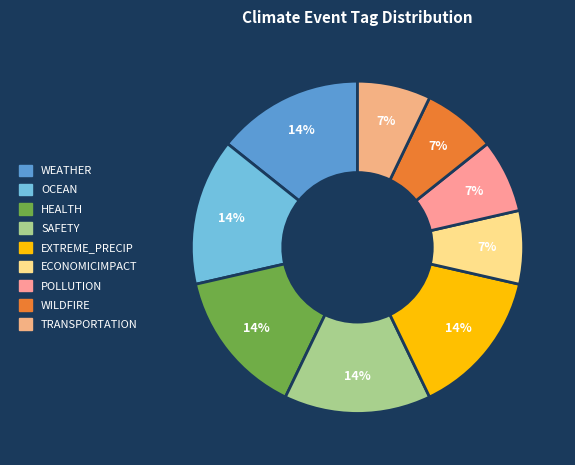

Does EXTREME_PRECIP represent more than half of the total?

No